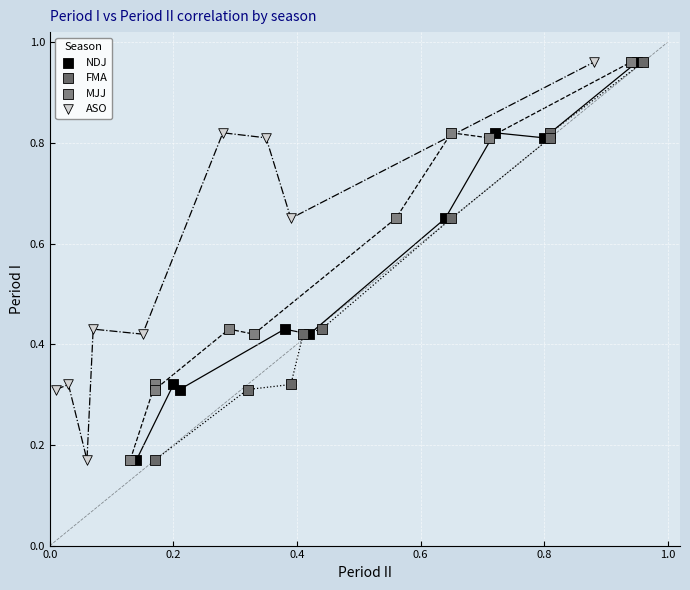

What are all the series names shown in the legend?

NDJ, FMA, MJJ, ASO